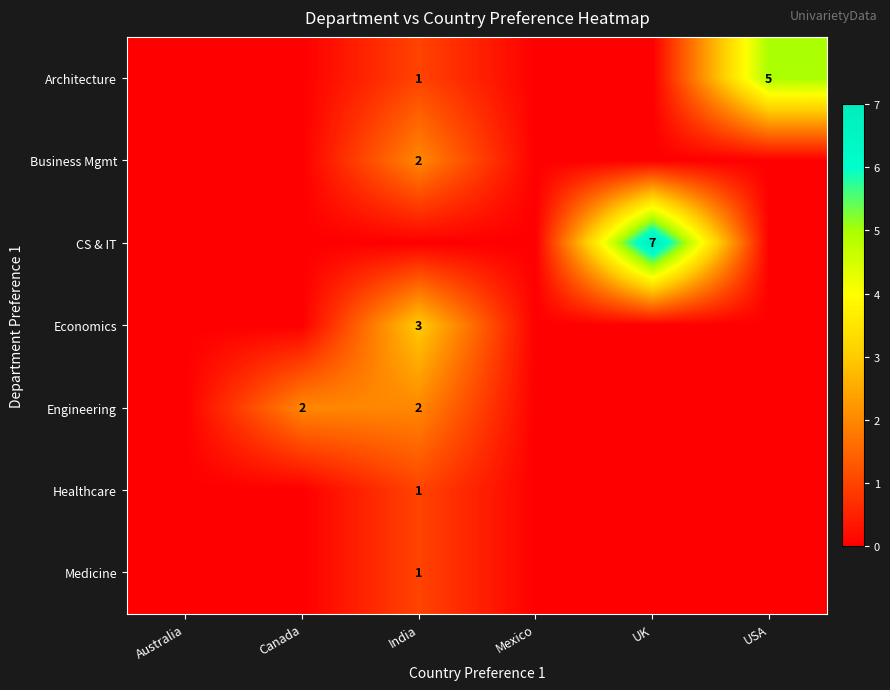

Which category has the lowest value in the Architecture series?

Australia